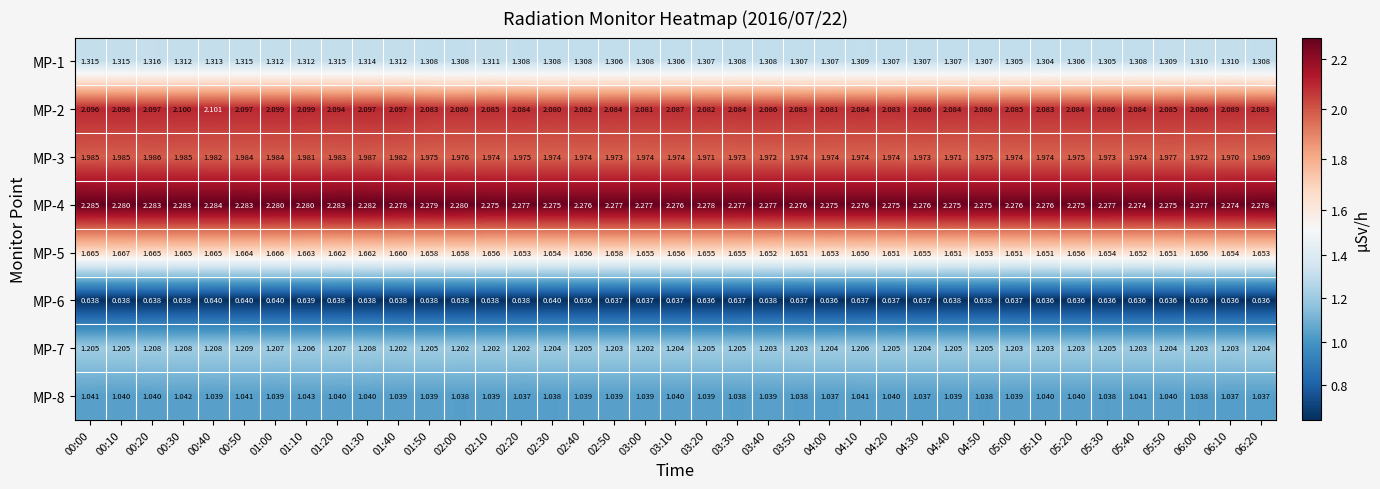

Is the value of MP-3 at 02:20 greater than the value of MP-6 at 03:30?

Yes